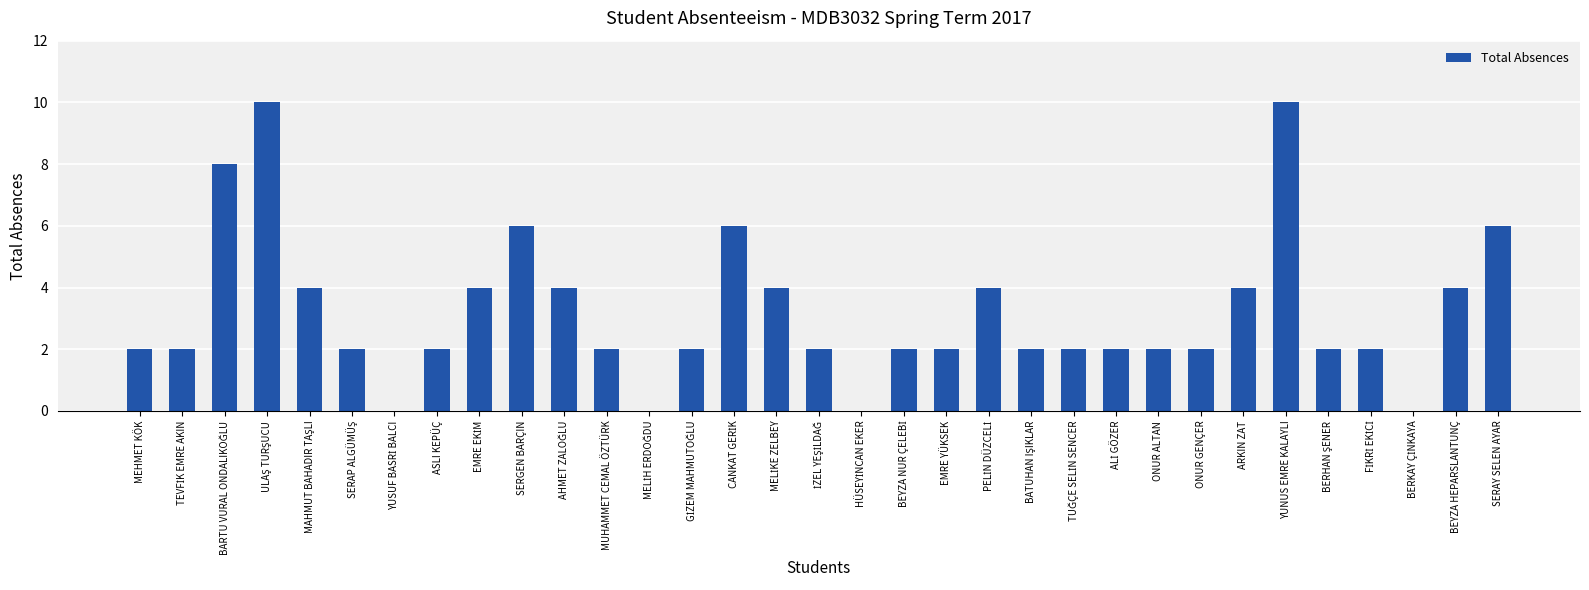

What is the maximum value shown in the chart?

10